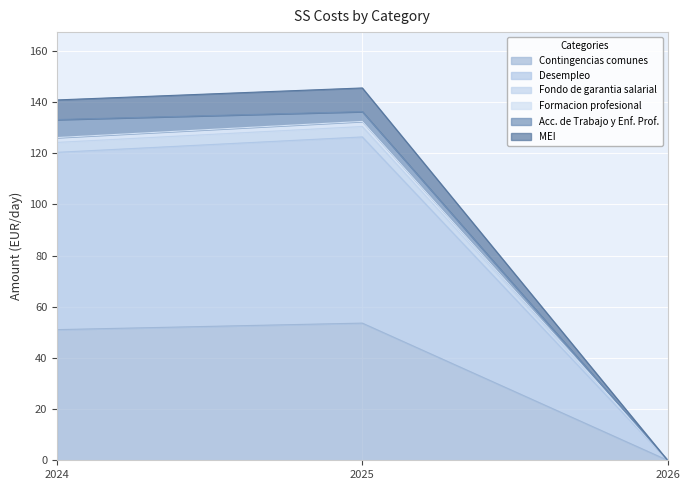

What is the value of the MEI point at the 2nd from the left?

145.5